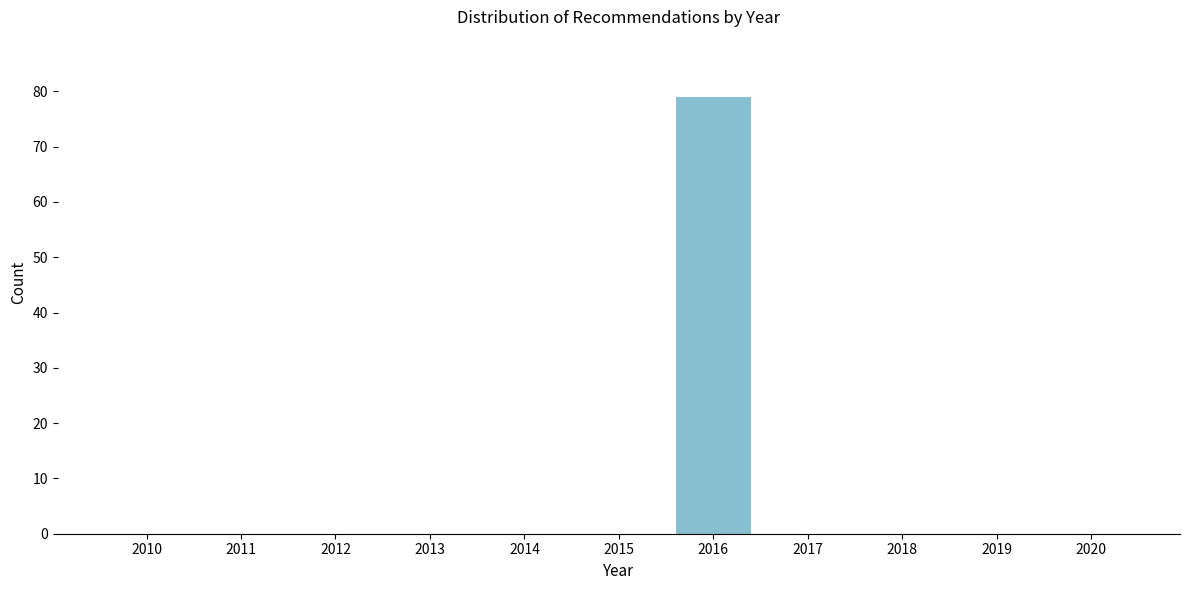

Reading left to right, extract all data points from this chart.

2010=0	2011=0	2012=0	2013=0	2014=0	2015=0	2016=79	2017=0	2018=0	2019=0	2020=0